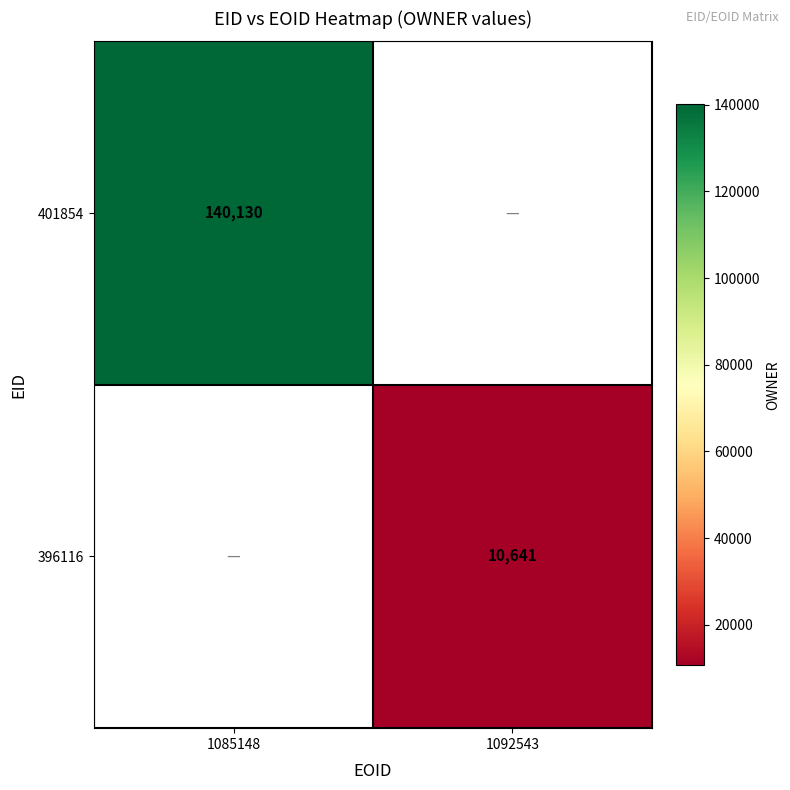

Is it true that 401854 equals 140130 at 1085148?

True